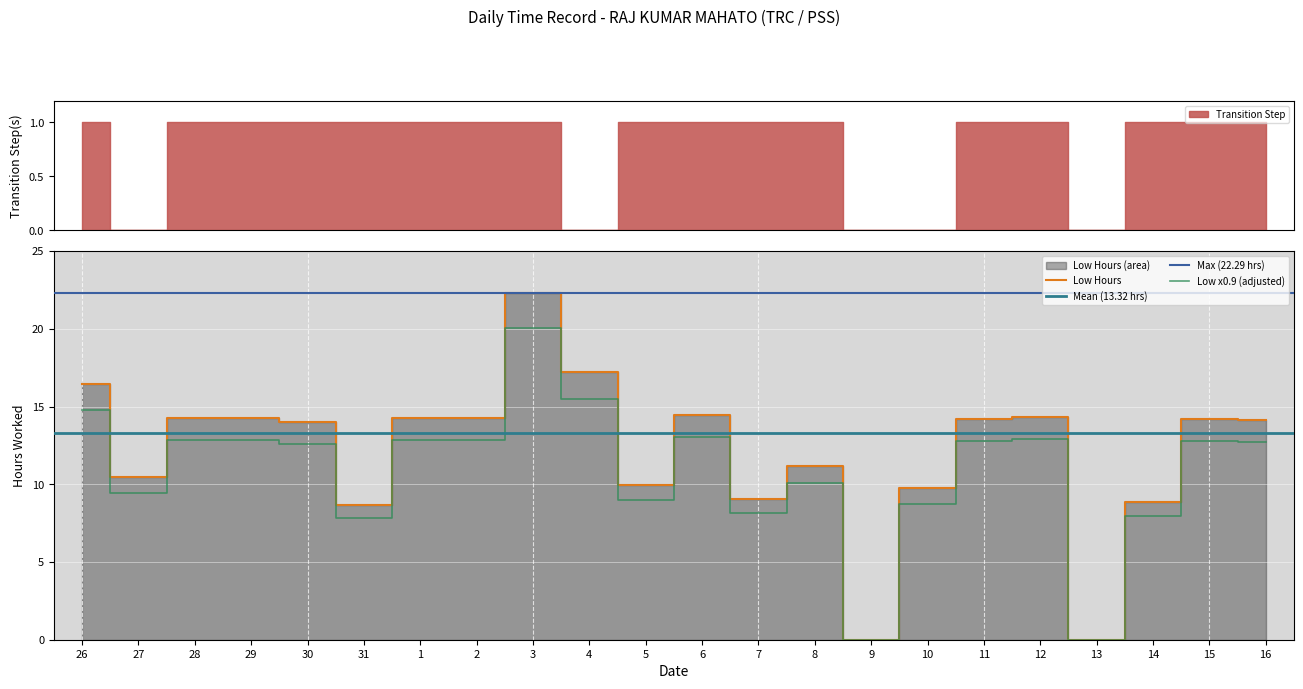

Rank the categories by value from highest to lowest.

3, 4, 26, 6, 12, 28, 29, 2, 1, 15, 11, 16, 30, 8, 27, 5, 10, 7, 14, 31, 9, 13